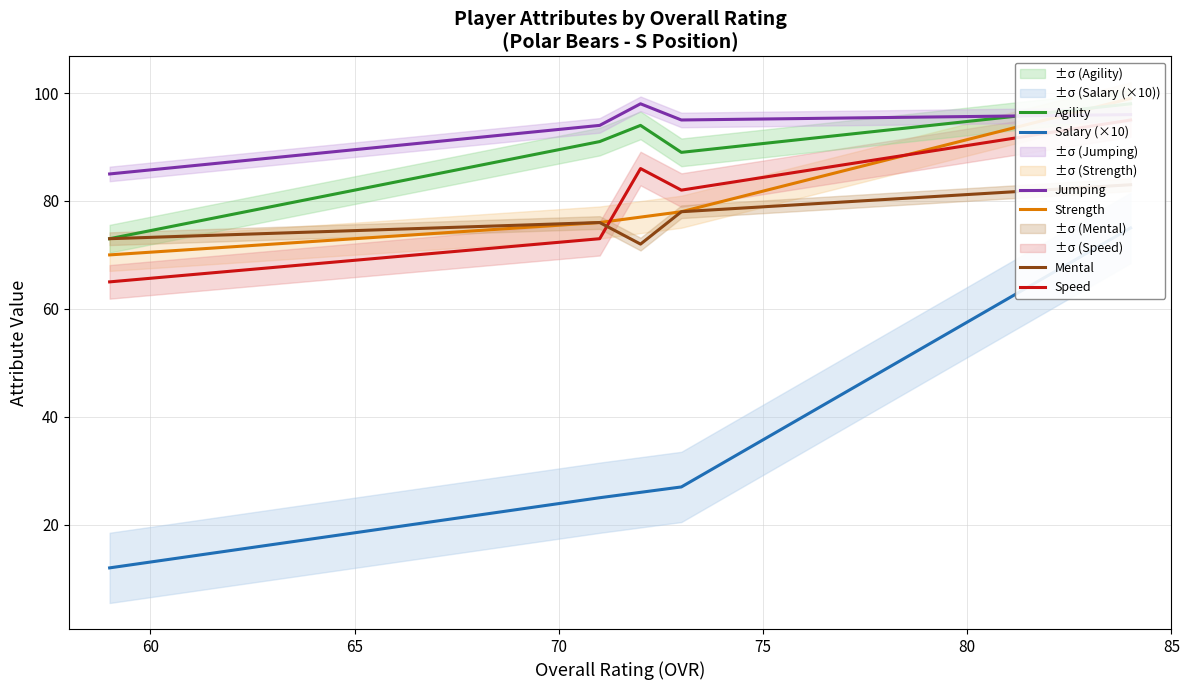

How many values in the Jumping series exceed 95?

2